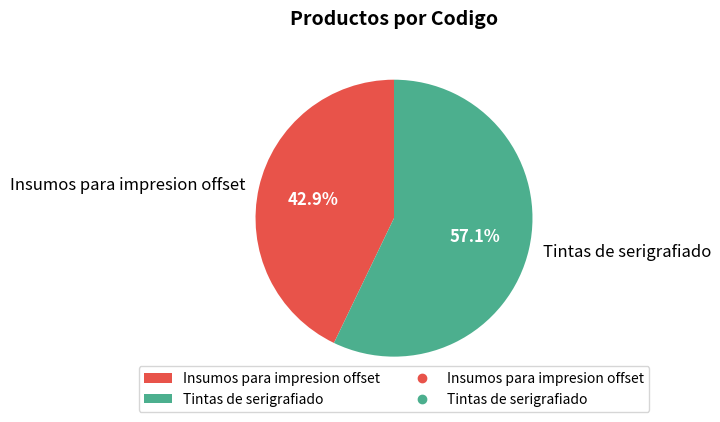

What is the total percentage of Insumos para impresion offset and Tintas de serigrafiado?

100.0%